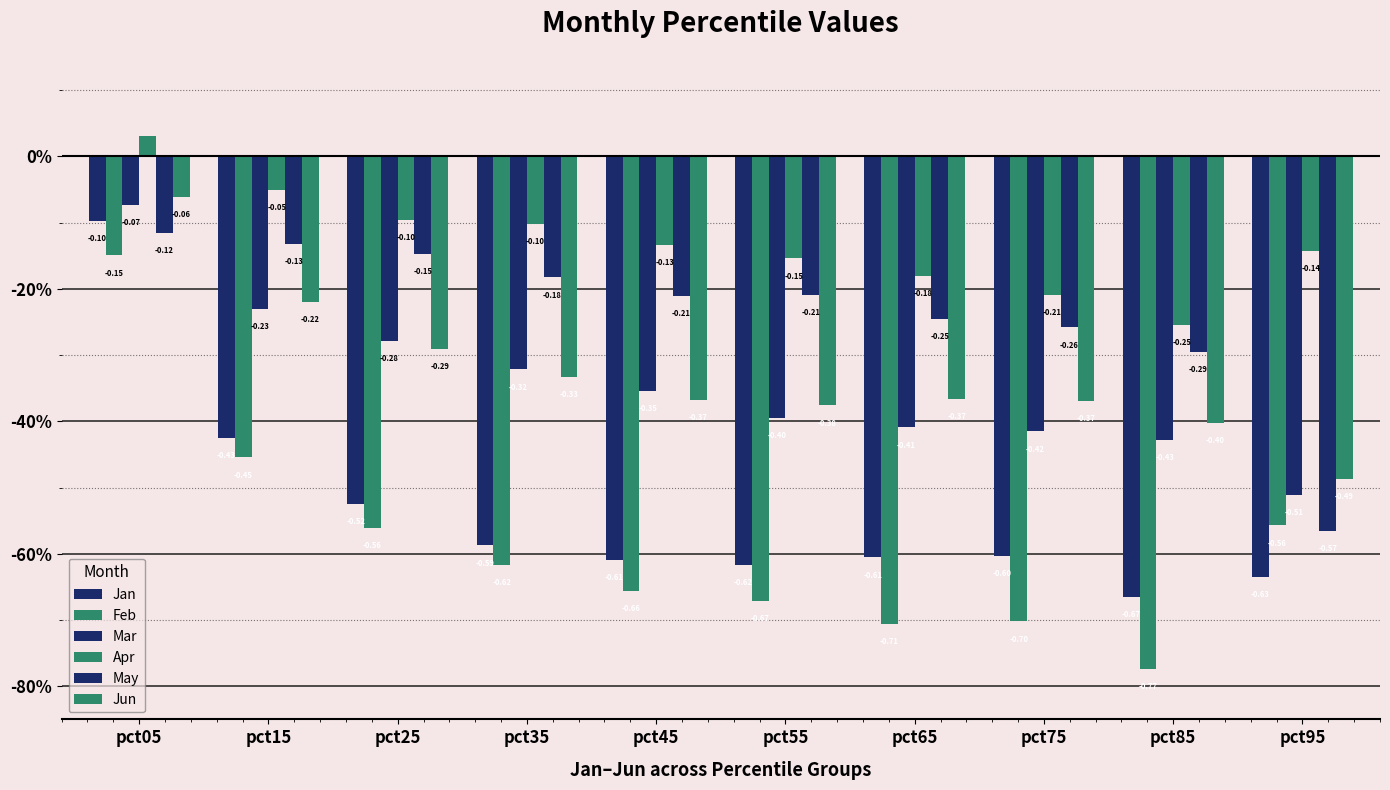

How many data points in Apr are above 0?

1